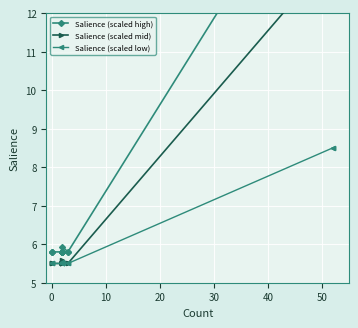

What are all the series names shown in the legend?

Salience (scaled high), Salience (scaled mid), Salience (scaled low)